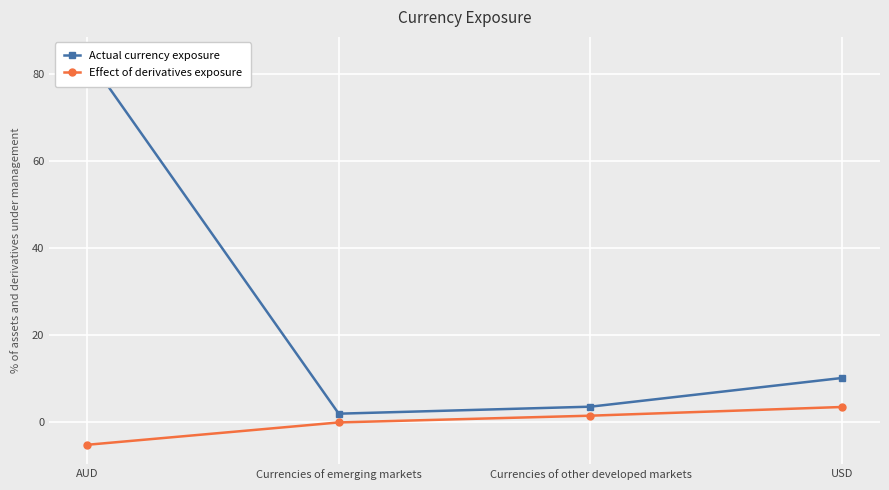

What is the value of the Actual currency exposure point at the 1st from the left?

84.1